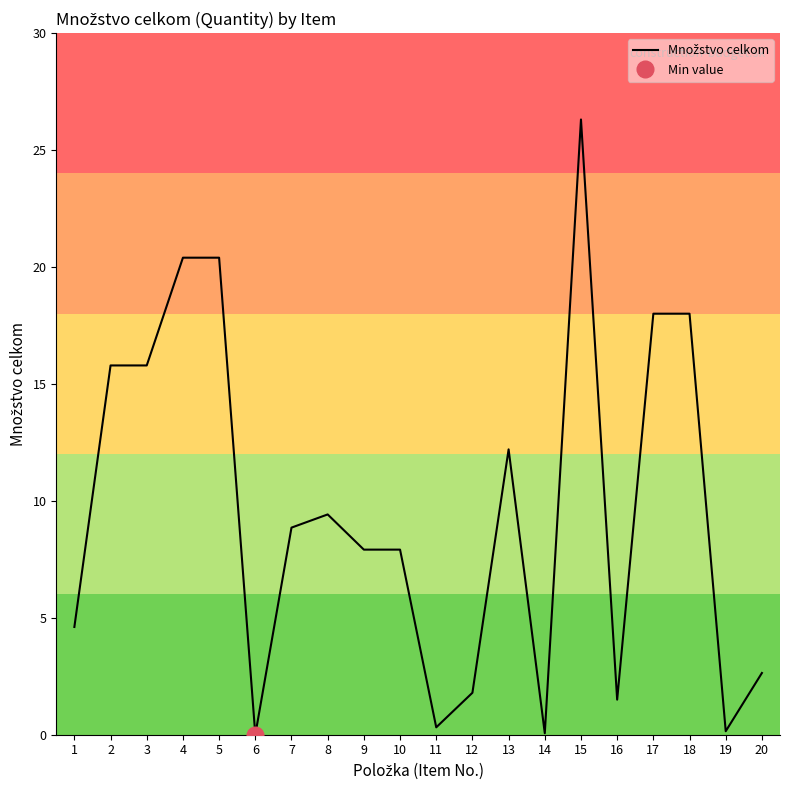

How many data points does each series have?

20